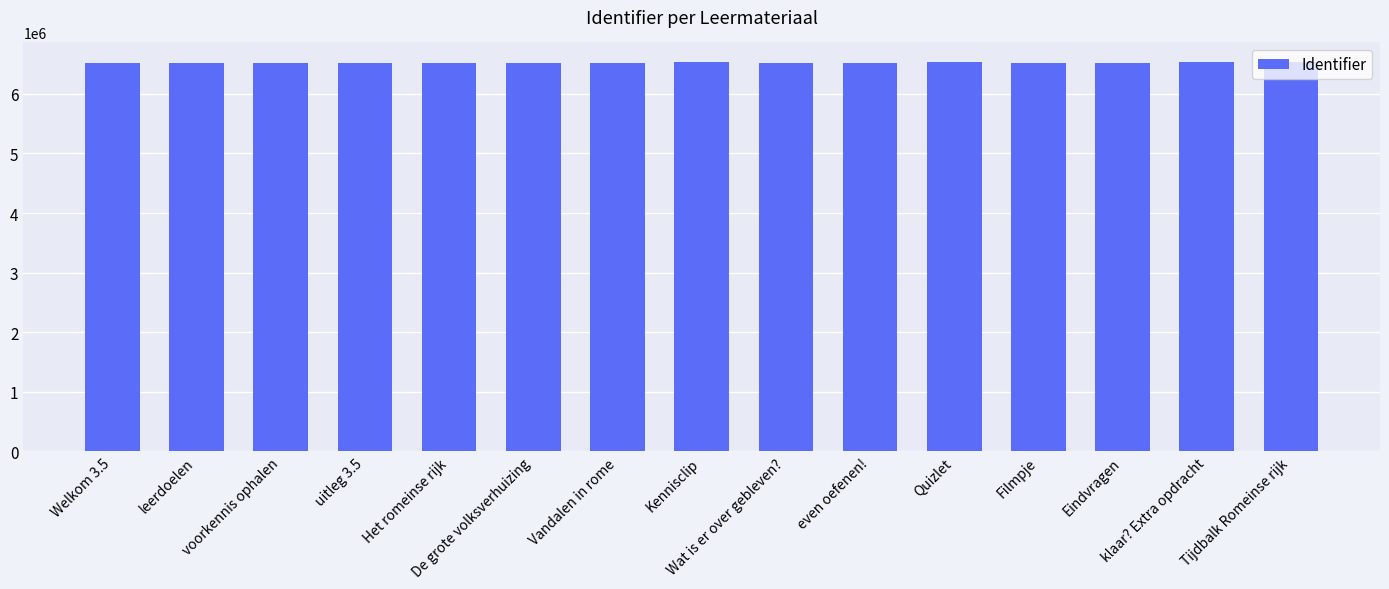

What is the sum of the values at klaar? Extra opdracht and Het romeinse rijk?

13057099